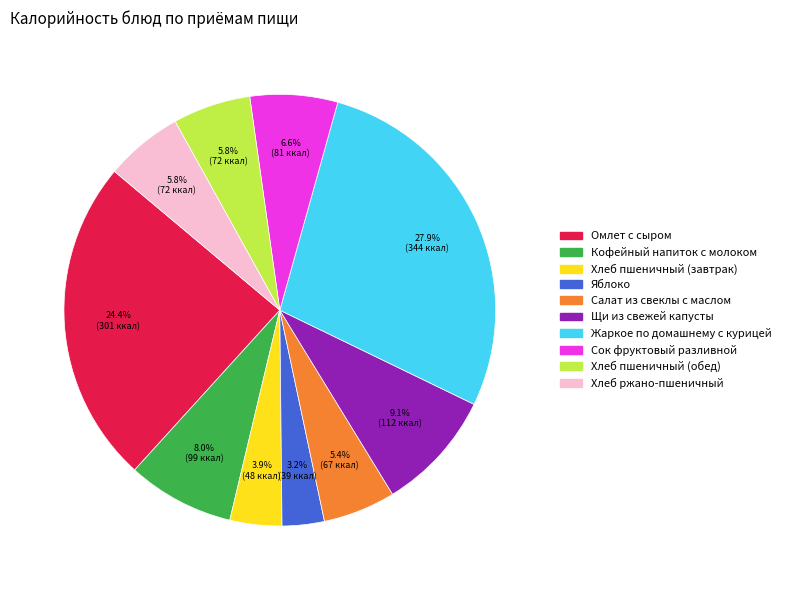

The Хлеб пшеничный (завтрак) slice represents 4% of the pie. True or false?

True